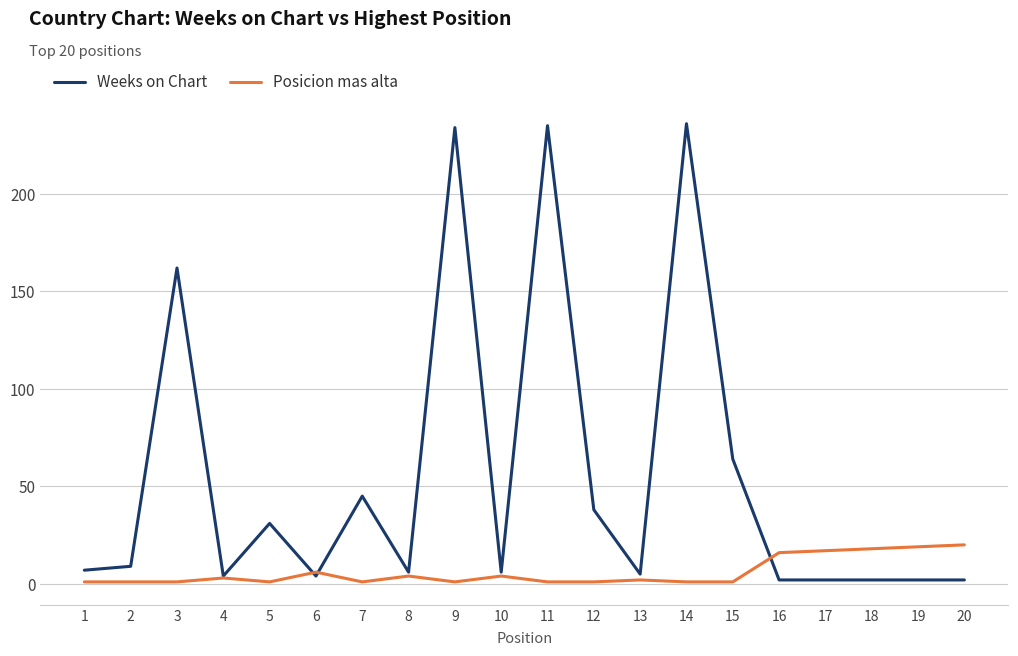

Does the chart have visible grid lines?

Yes